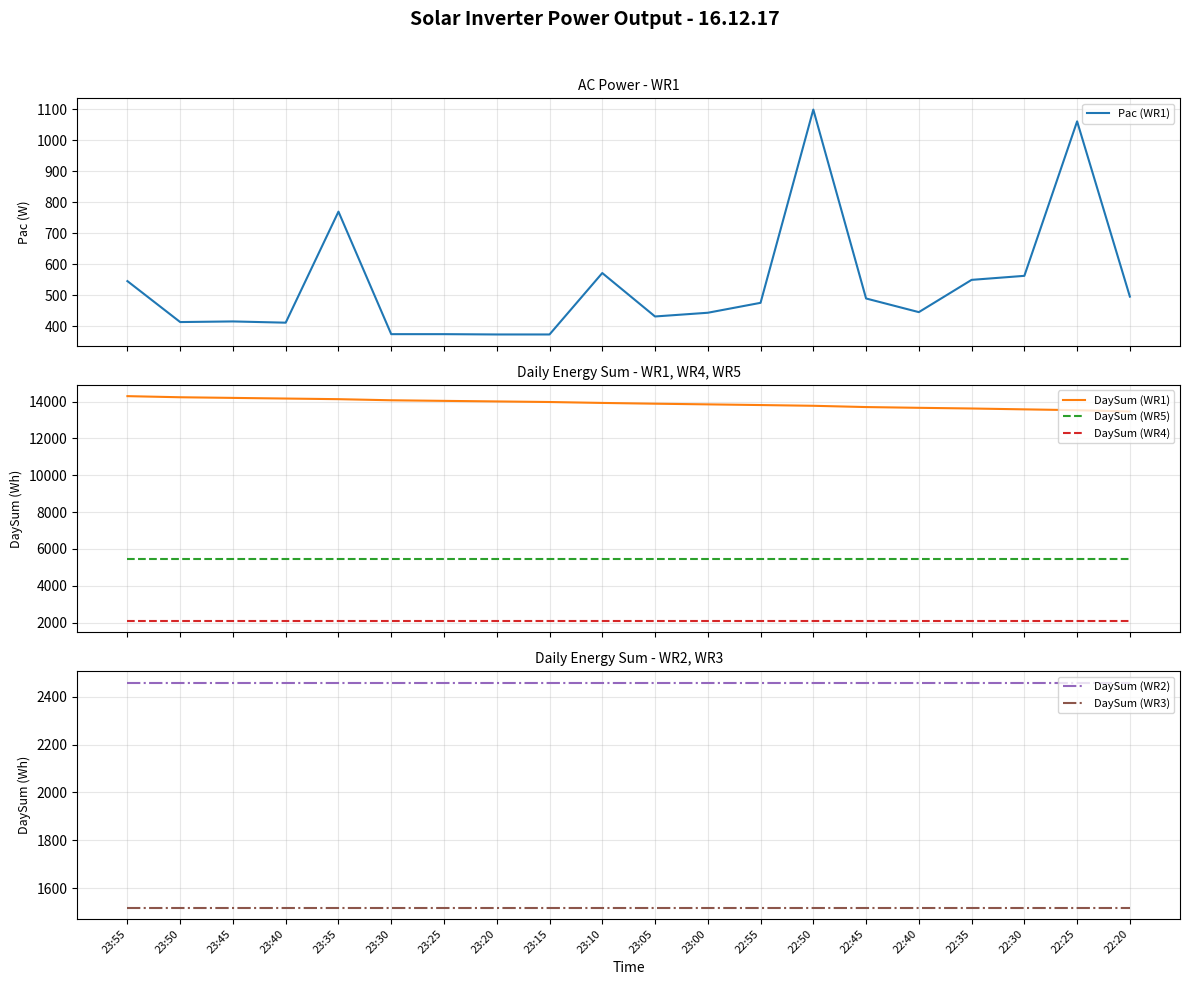

Reading left to right, transcribe all the data shown in this chart.

Pac (WR1): 546	414	416	412	770	375	375	374	374	572	432	444	476	1099	490	446	550	563	1061	496
DaySum (WR1): 14294	14234	14199	14164	14130	14070	14038	14007	13976	13926	13884	13848	13811	13771	13702	13661	13624	13577	13532	13462
DaySum (WR5): 5435	5435	5435	5435	5435	5435	5435	5435	5435	5435	5435	5435	5435	5435	5435	5435	5435	5435	5435	5435
DaySum (WR4): 2091	2091	2091	2091	2091	2091	2091	2091	2091	2091	2091	2091	2091	2091	2091	2091	2091	2091	2091	2091
DaySum (WR2): 2458	2458	2458	2458	2458	2458	2458	2458	2458	2458	2458	2458	2458	2458	2458	2458	2458	2458	2458	2458
DaySum (WR3): 1519	1519	1519	1519	1519	1519	1519	1519	1519	1519	1519	1519	1519	1519	1519	1519	1519	1519	1519	1519